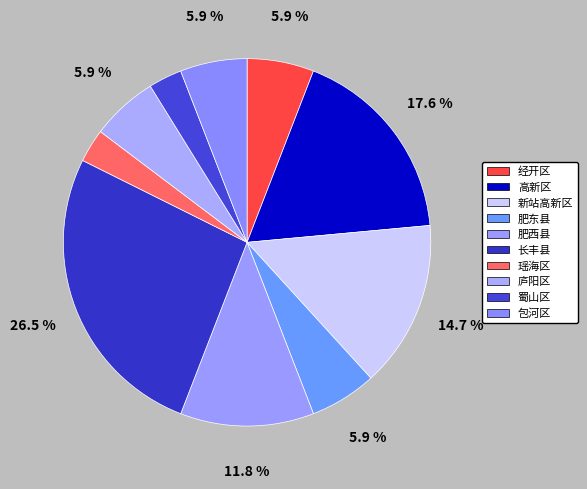

Is the sum of 经开区 and 长丰县 greater than half?

No